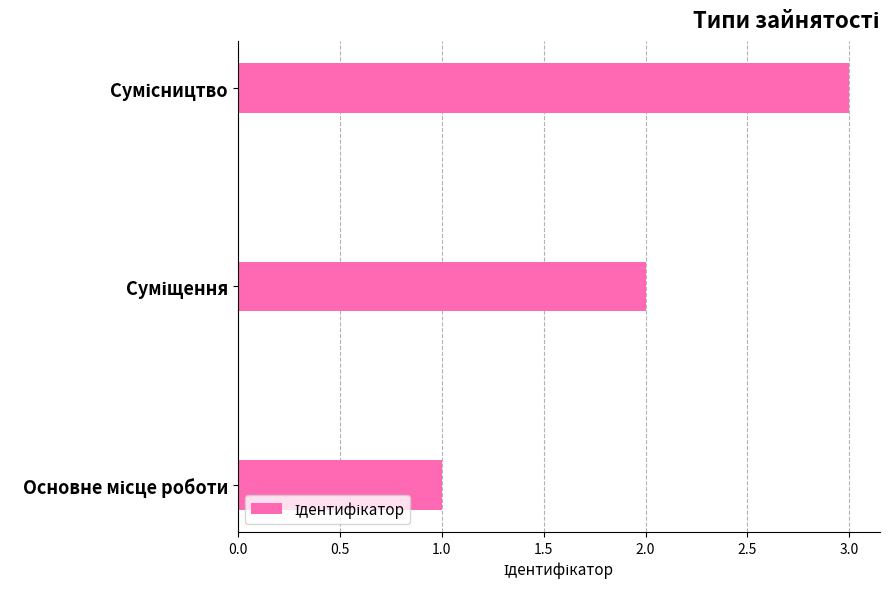

What is the greatest value displayed?

3